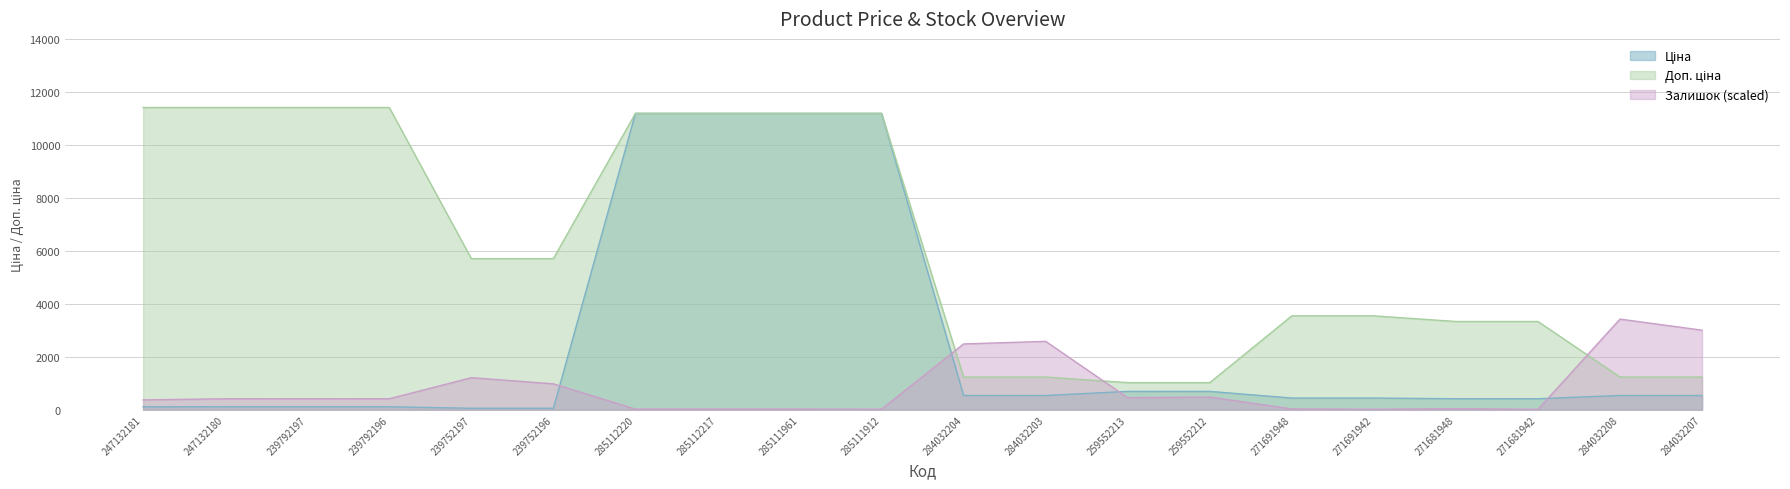

What is the value of the Доп. ціна point at the 6th from the left?

5705.0